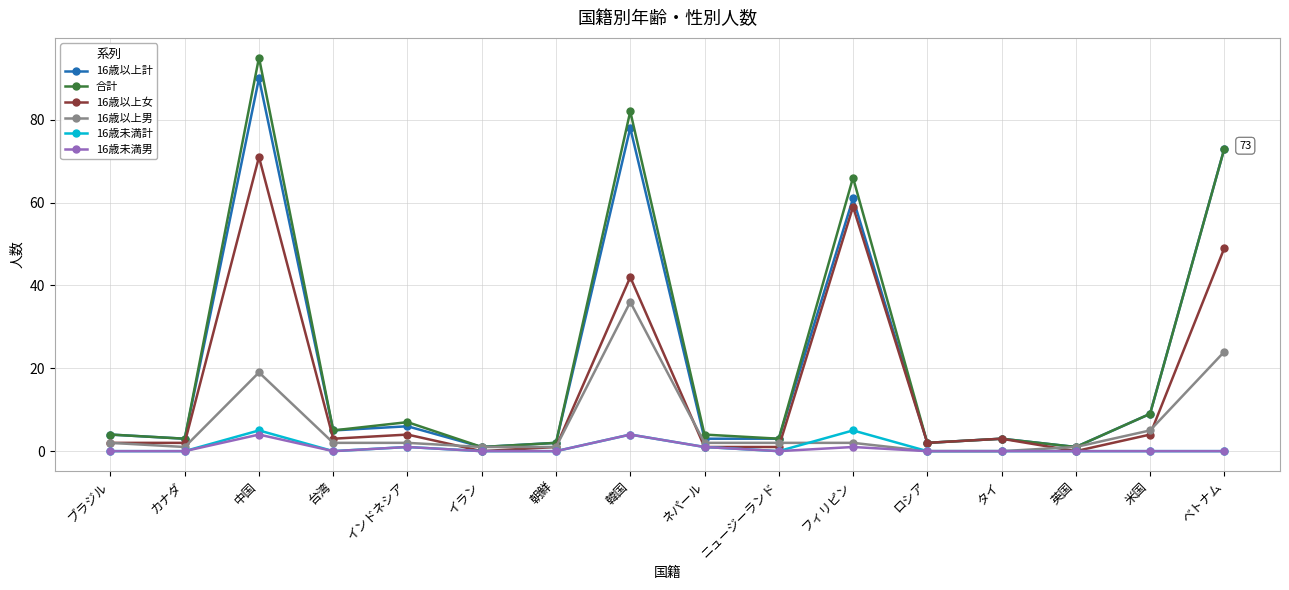

What is the maximum value for 16歳以上計?

90